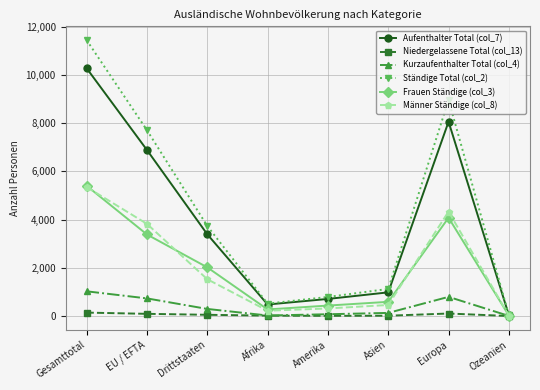

Which series has the largest range (max minus min)?

Ständige Total (col_2)